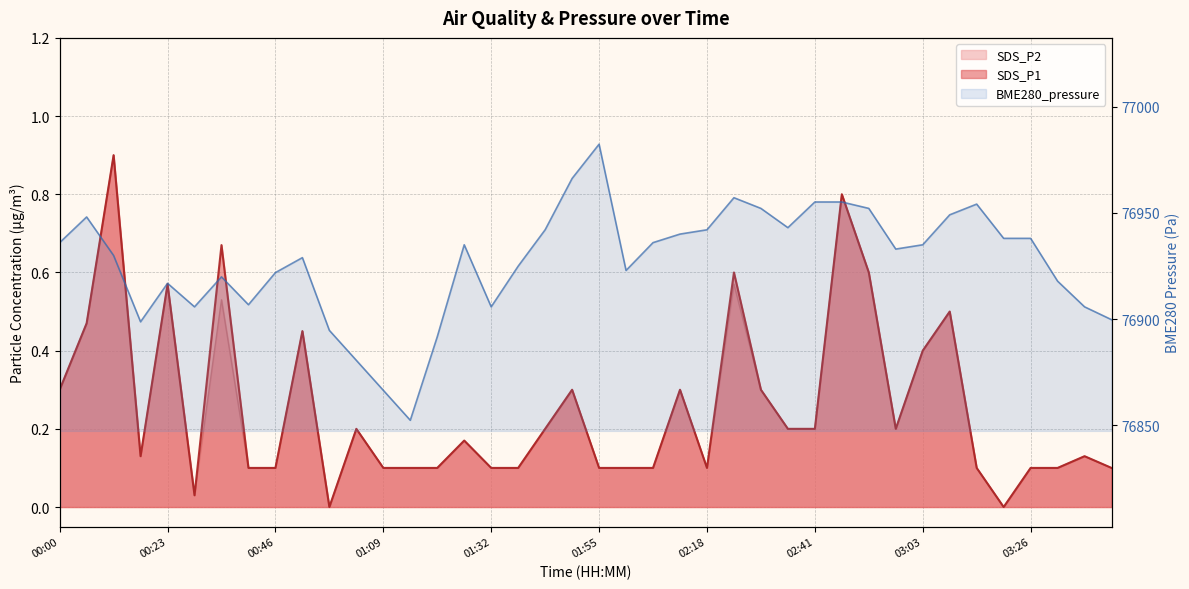

Is it true that SDS_P2 equals 0.1 at 02:01?

False